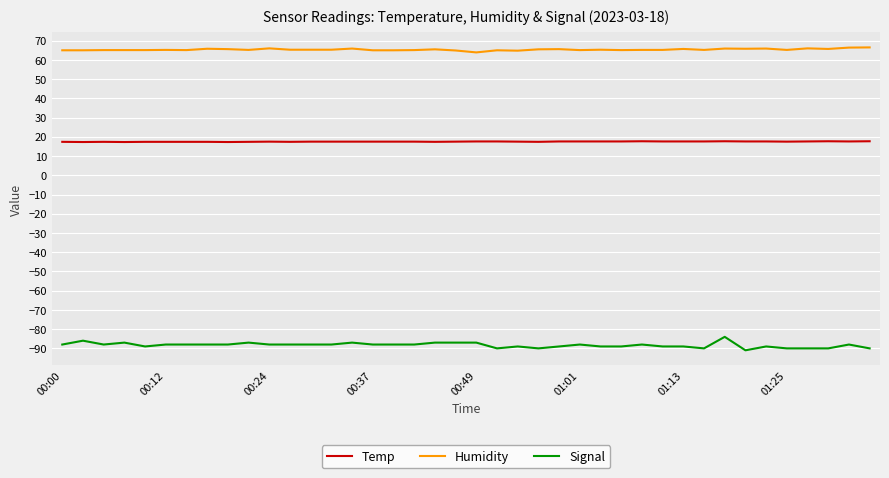

List the series in order of their overall mean, lowest first.

Signal, Temp, Humidity